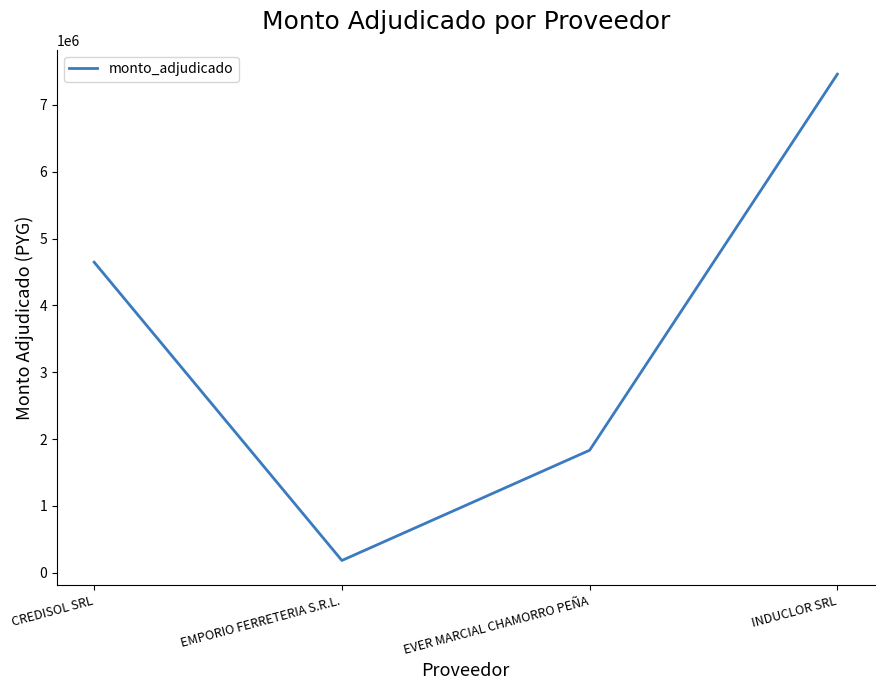

What is the ratio of the value at CREDISOL SRL to the value at EVER MARCIAL CHAMORRO PEÑA?

2.5